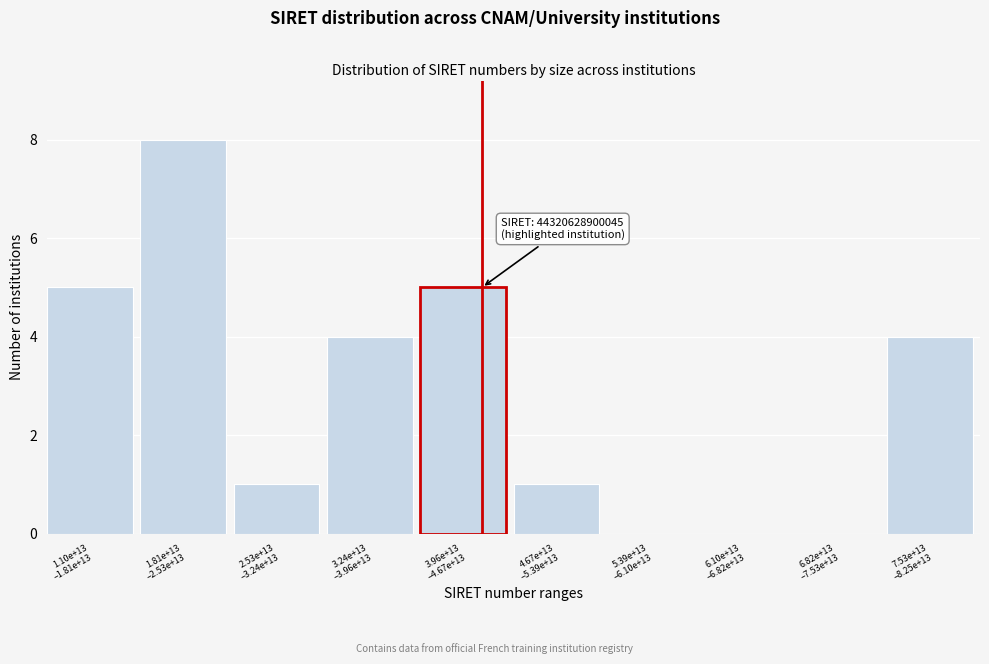

What is the sum of all values?

28